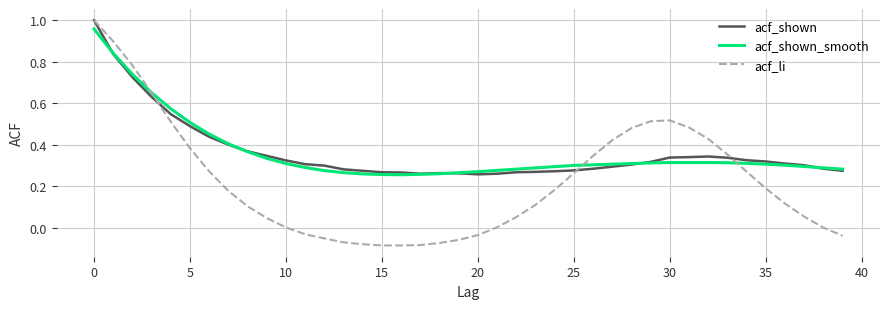

Which series has the widest spread of values?

acf_li